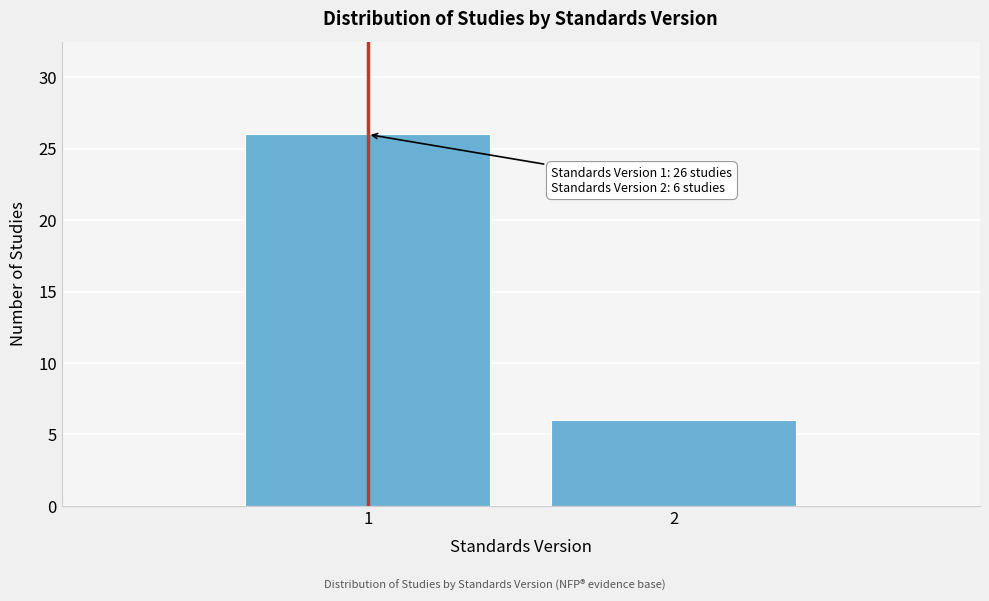

Reading left to right, transcribe all the data shown in this chart.

1=26	2=6